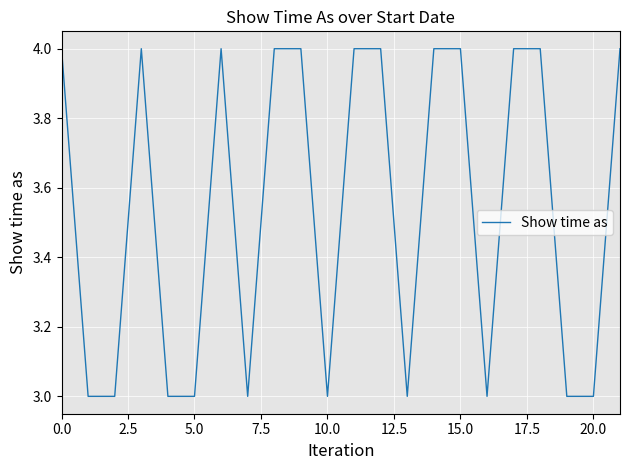

What is the minimum value shown in the chart?

3